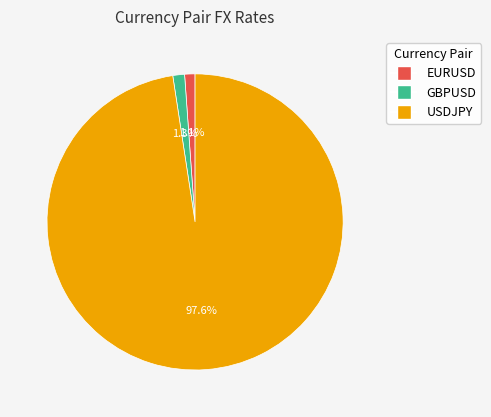

To the nearest percent, what portion does USDJPY represent?

98%